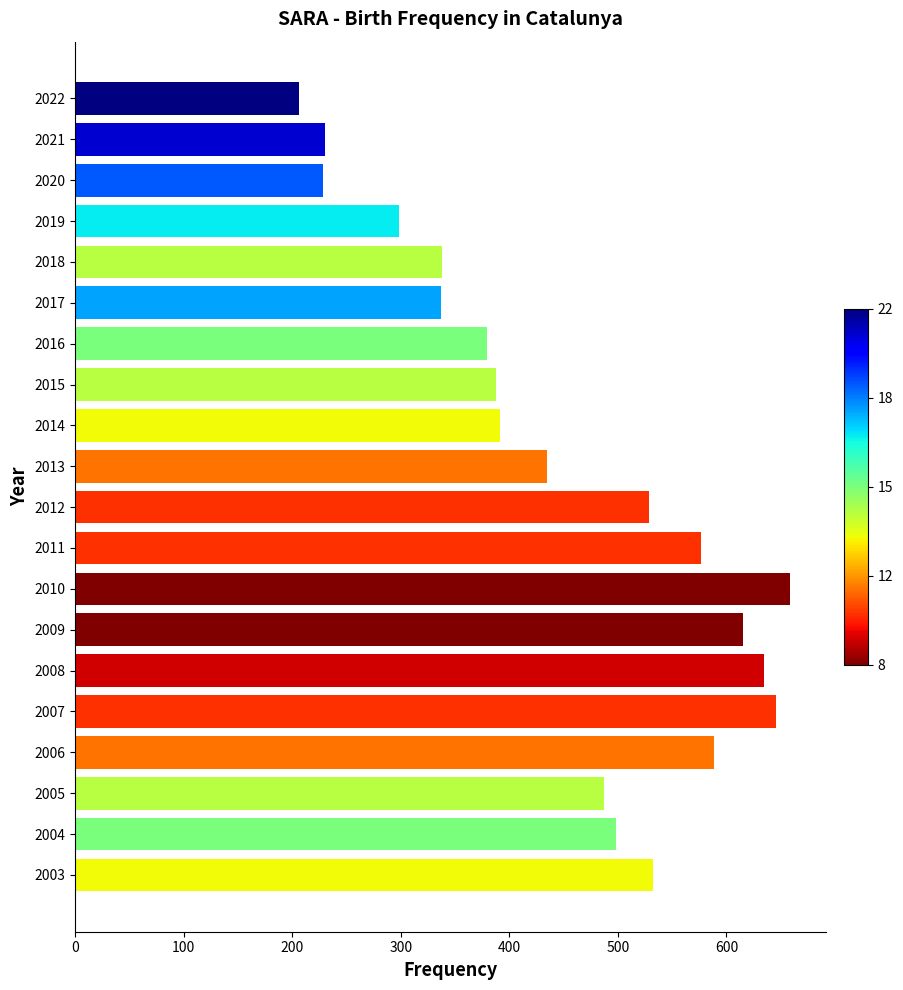

What is the sum of all values?

8997